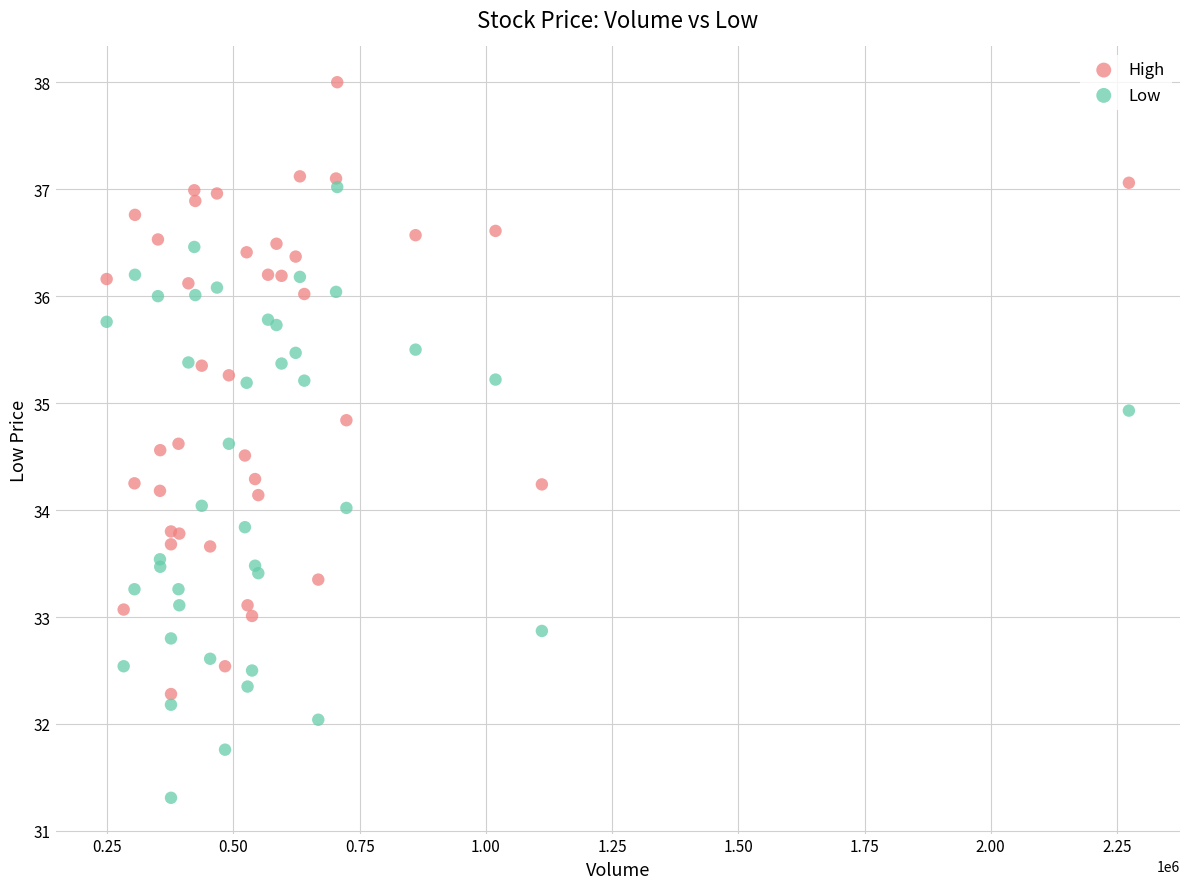

What are all the series names shown in the legend?

High, Low